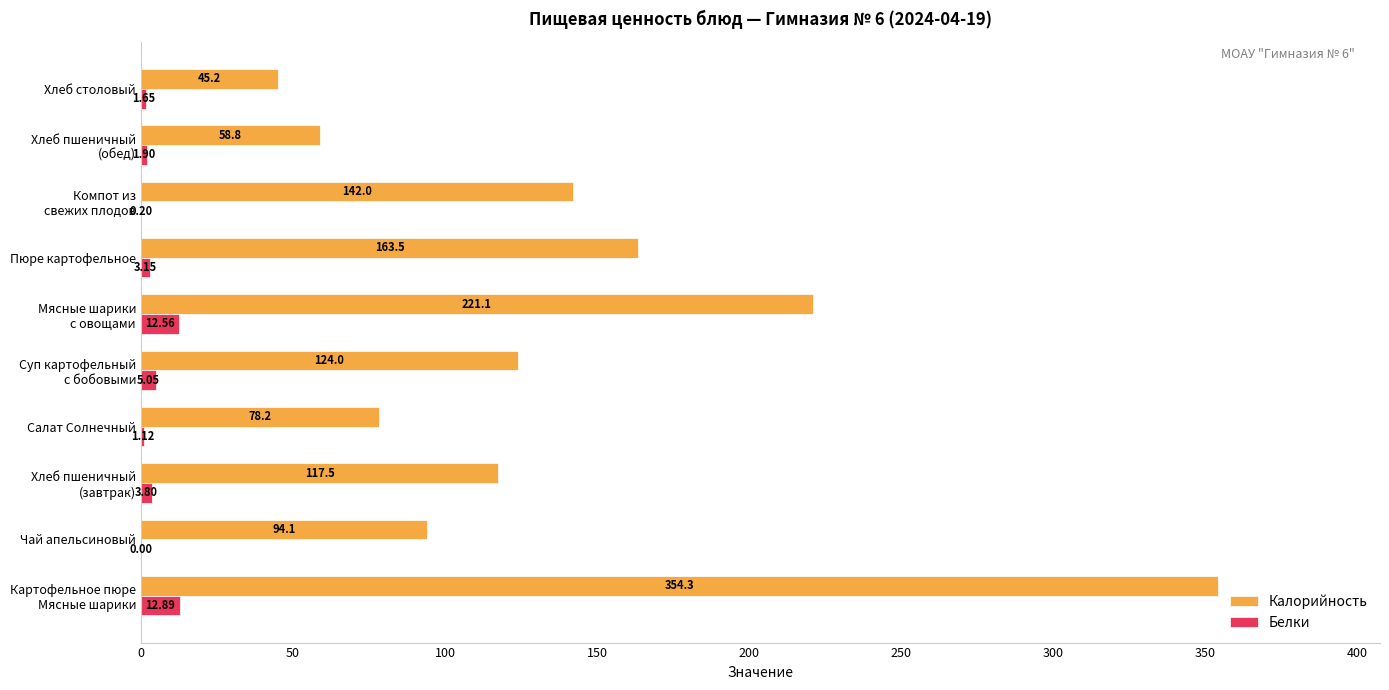

What is the sum of all Калорийность values?

1398.7